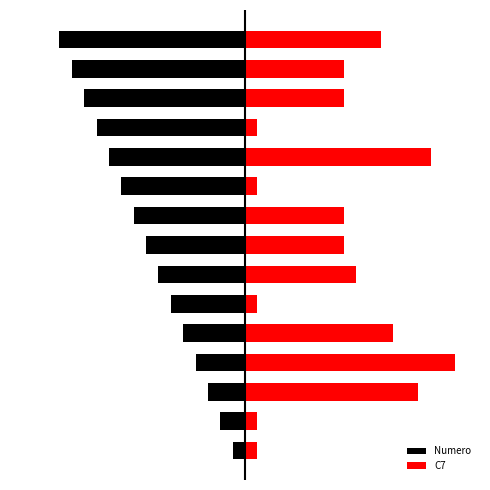

How many data points in Numero are above -8?

7